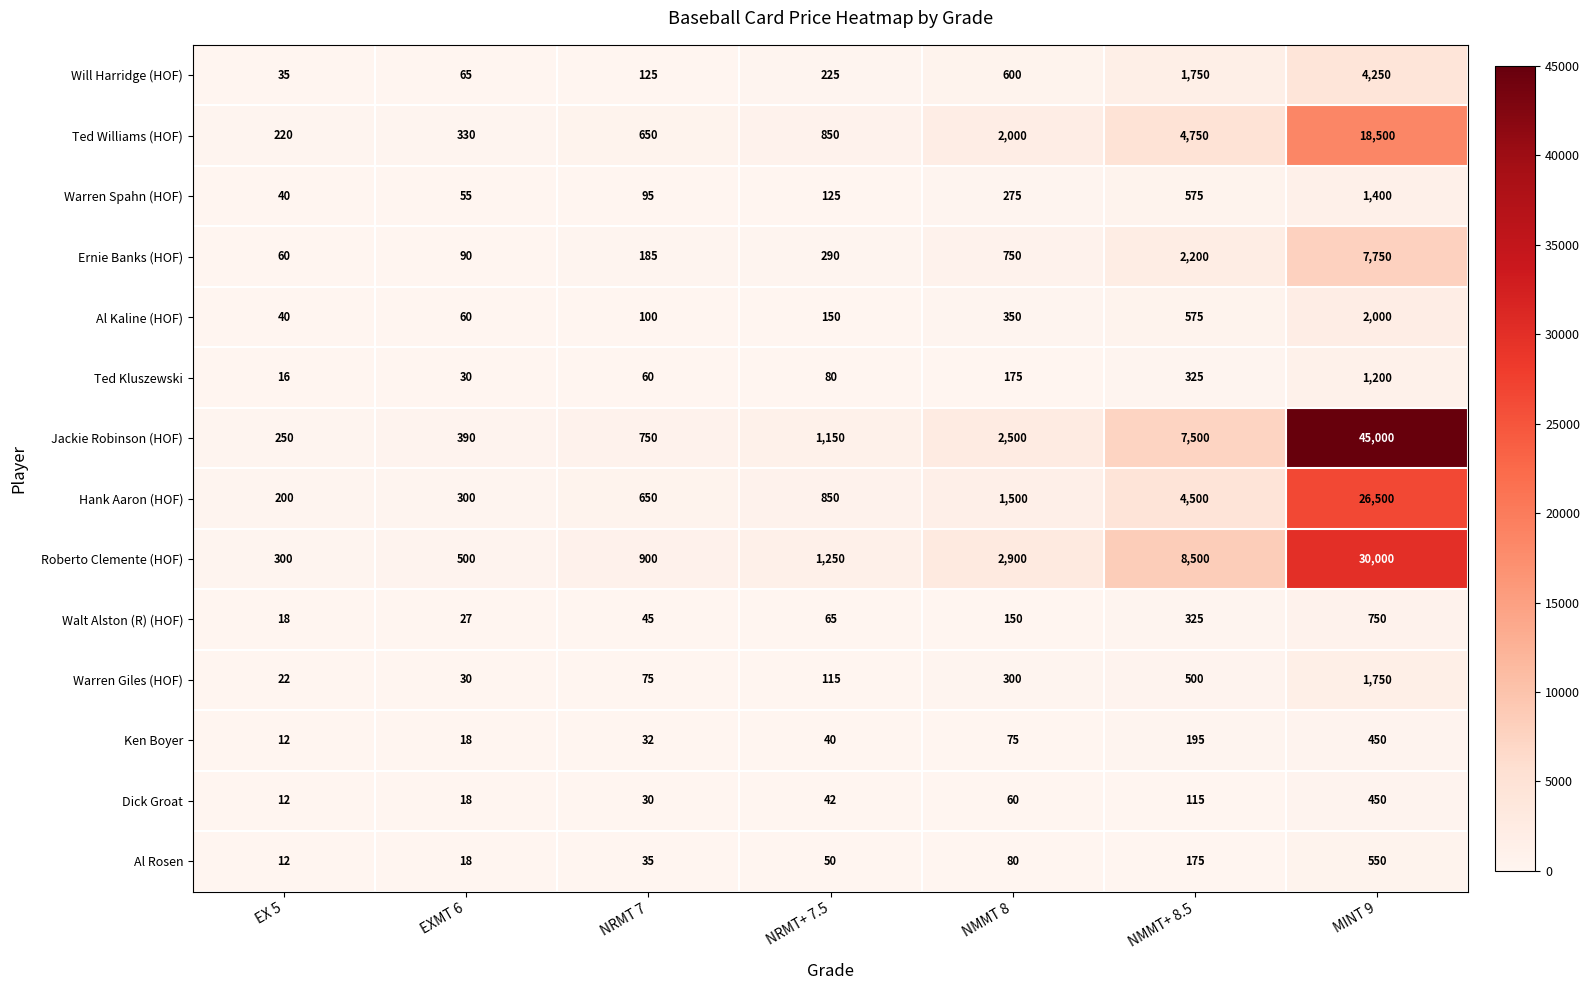

What is the spread (max minus min) of values at NMMT 8?

2840